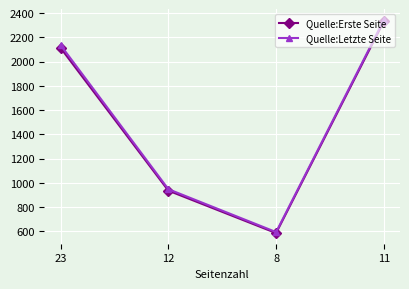

What is the difference between the Quelle:Erste Seite values at 23 and 11?

220